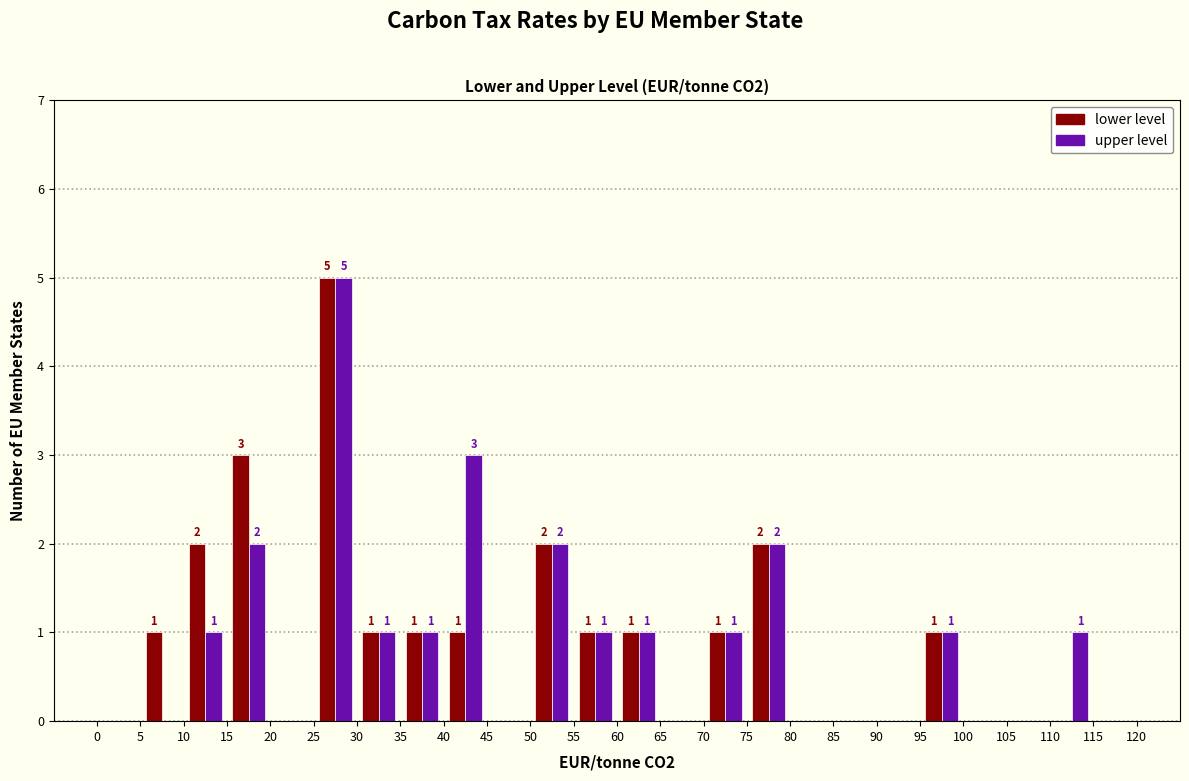

In the upper level series, which range on the x-axis has the tallest bar?

25 to 30